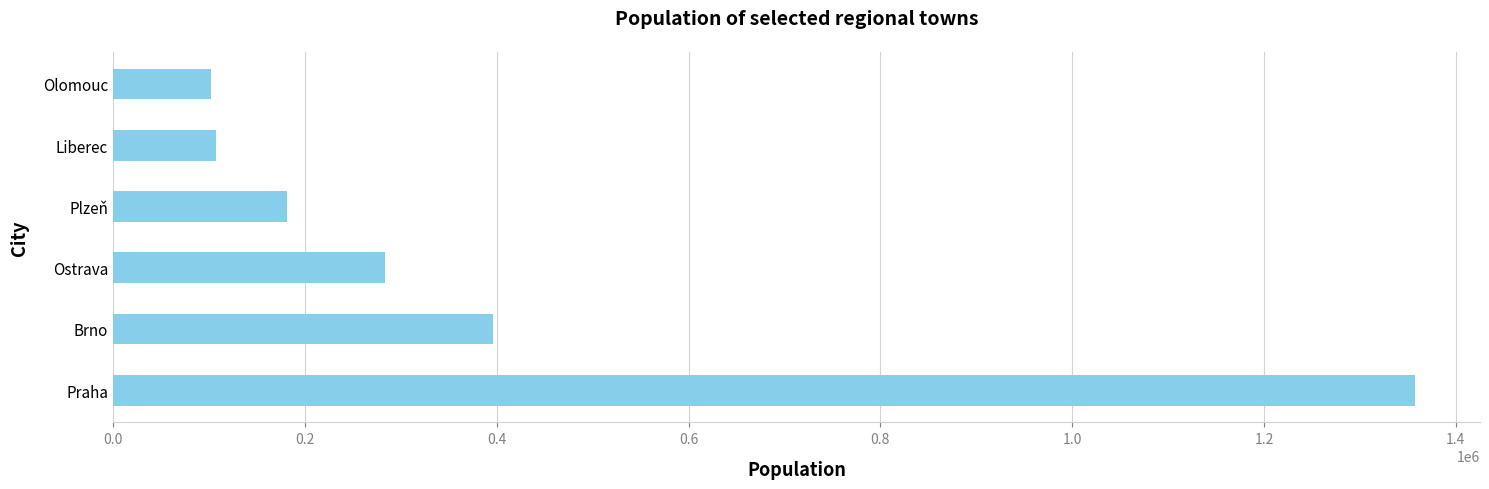

What is the sum of all values?

2427385